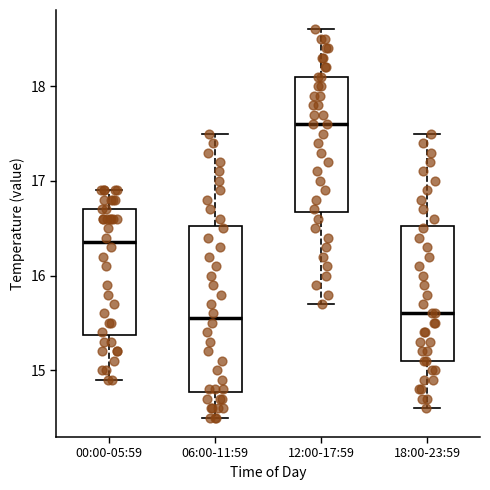

Where is the upper edge of the box for 00:00-05:59 on the y-axis? The values are not printed on the chart, so give them approximately, as read against the axis.

16.7